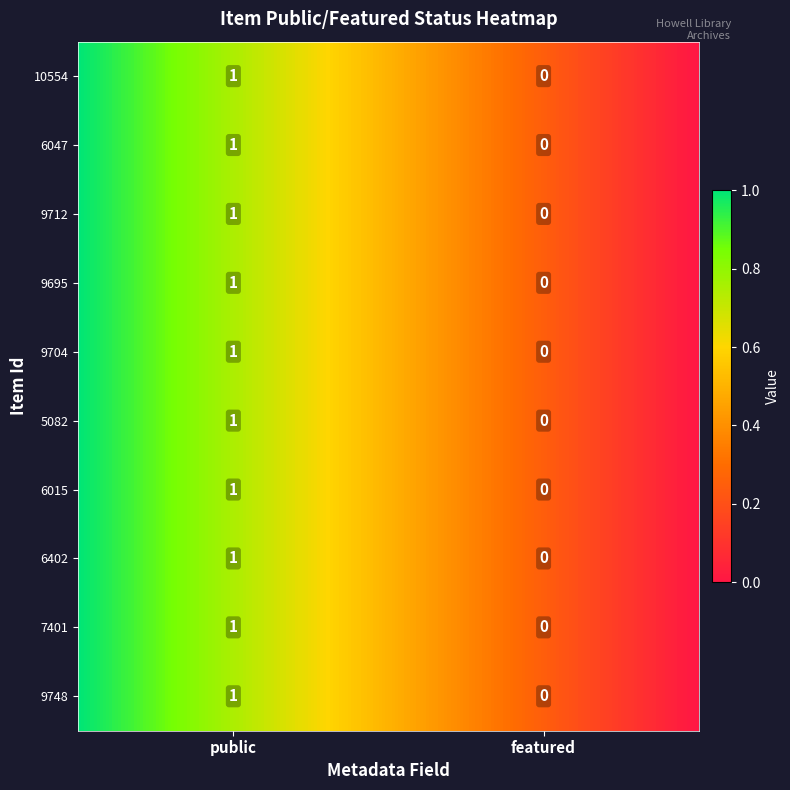

What is the greatest value displayed?

1